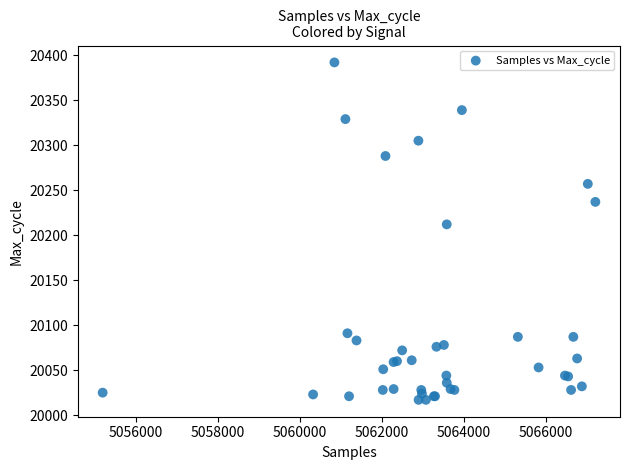

What Y value in the scatter plot is closest to 20204?

20212